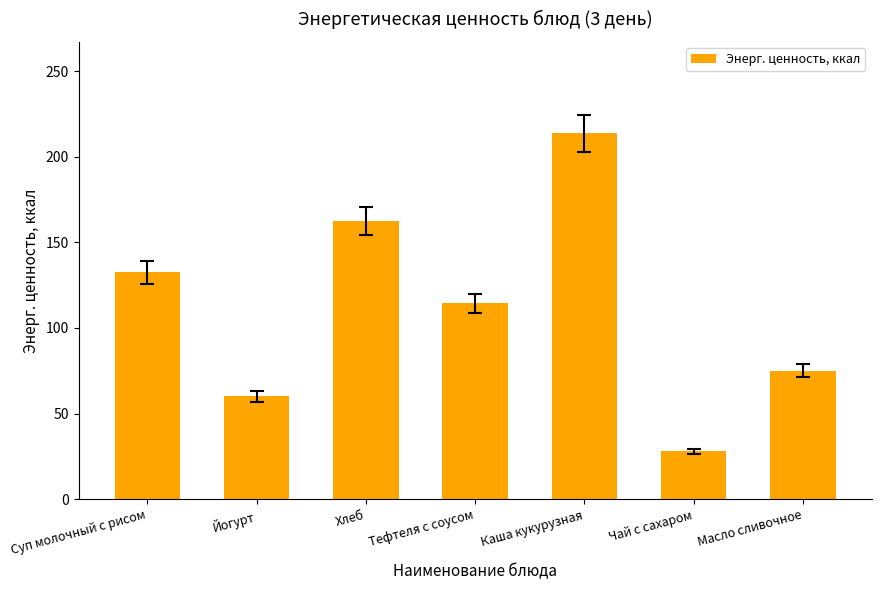

At which category does the chart reach its minimum across all series?

Чай с сахаром